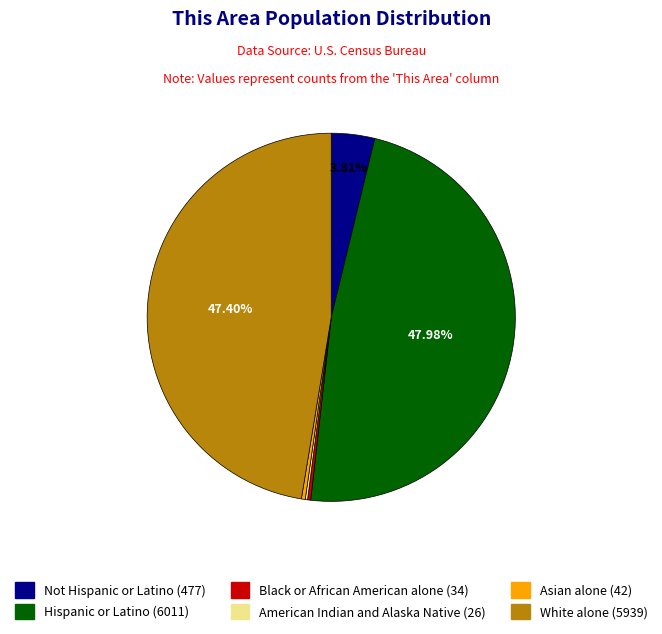

To the nearest percent, what is the difference between the White alone and Not Hispanic or Latino slice percentages?

44%